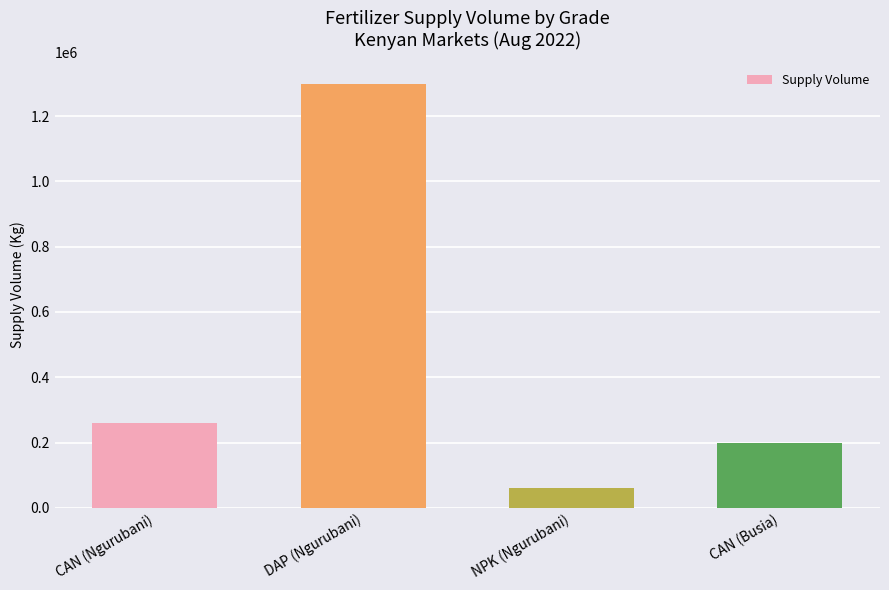

What position from the left is CAN (Busia)?

4